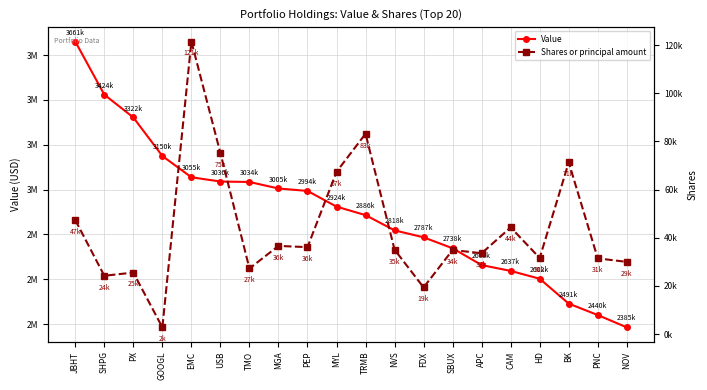

What is the highest value of the Shares or principal amount series?

121460